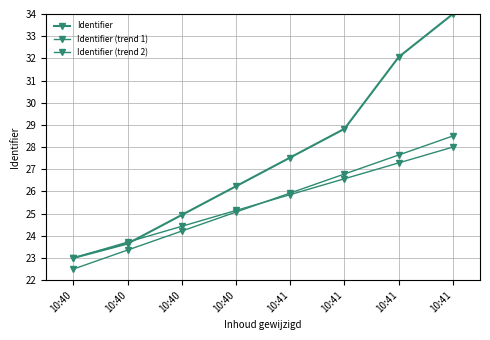

Reading left to right, extract all data points from this chart.

Identifier: 23.0	23.6	24.9	26.2	27.5	28.8	32.1	34.0
Identifier (trend 1): 23.0	23.7	24.4	25.1	25.9	26.6	27.3	28.0
Identifier (trend 2): 22.5	23.4	24.2	25.1	25.9	26.8	27.6	28.5